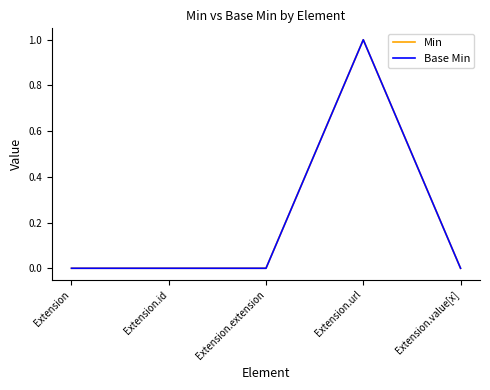

Reading right to left, extract all data points from this chart.

Min: Extension.value[x]=0	Extension.url=1	Extension.extension=0	Extension.id=0	Extension=0
Base Min: Extension.value[x]=0	Extension.url=1	Extension.extension=0	Extension.id=0	Extension=0